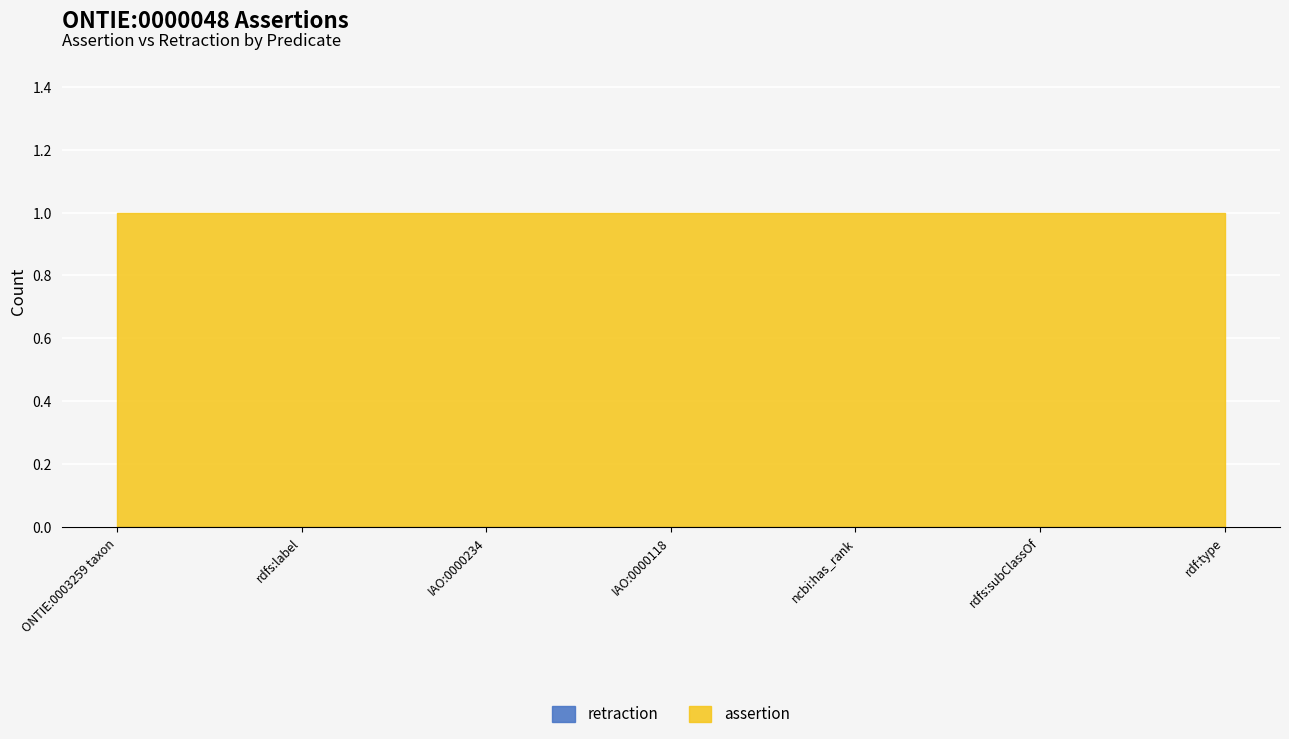

Reading left to right, extract all data points from this chart.

assertion: 1	1	1	1	1	1	1
retraction: 0	0	0	0	0	0	0